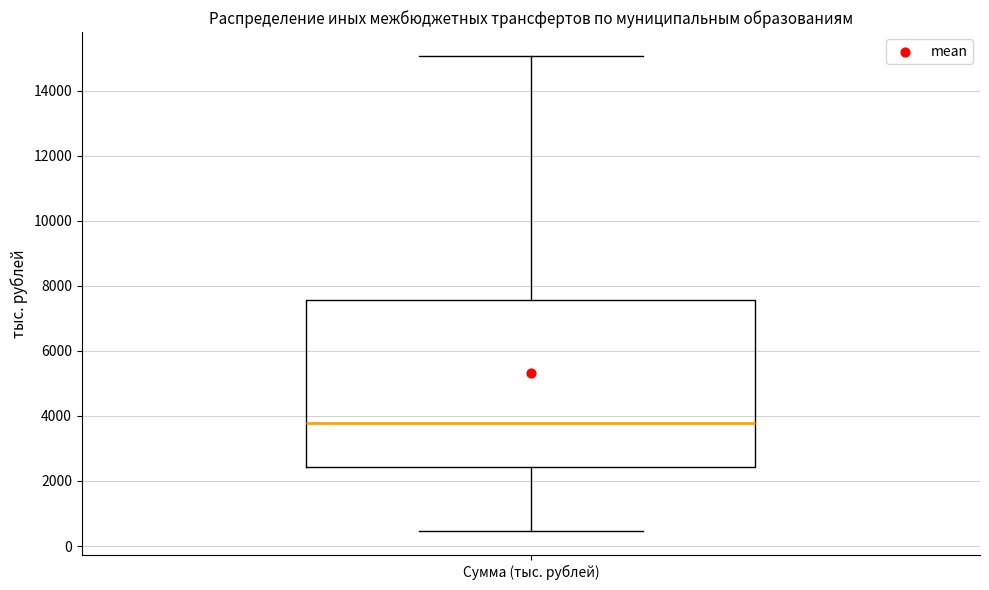

Read this box plot against the y-axis: the position of the median line, the range covered by the box, and the ends of both whiskers. The values are not printed on the chart, so give them approximately, as read against the axis.

median 3800, box 2400 to 7600, whiskers 400 to 15000